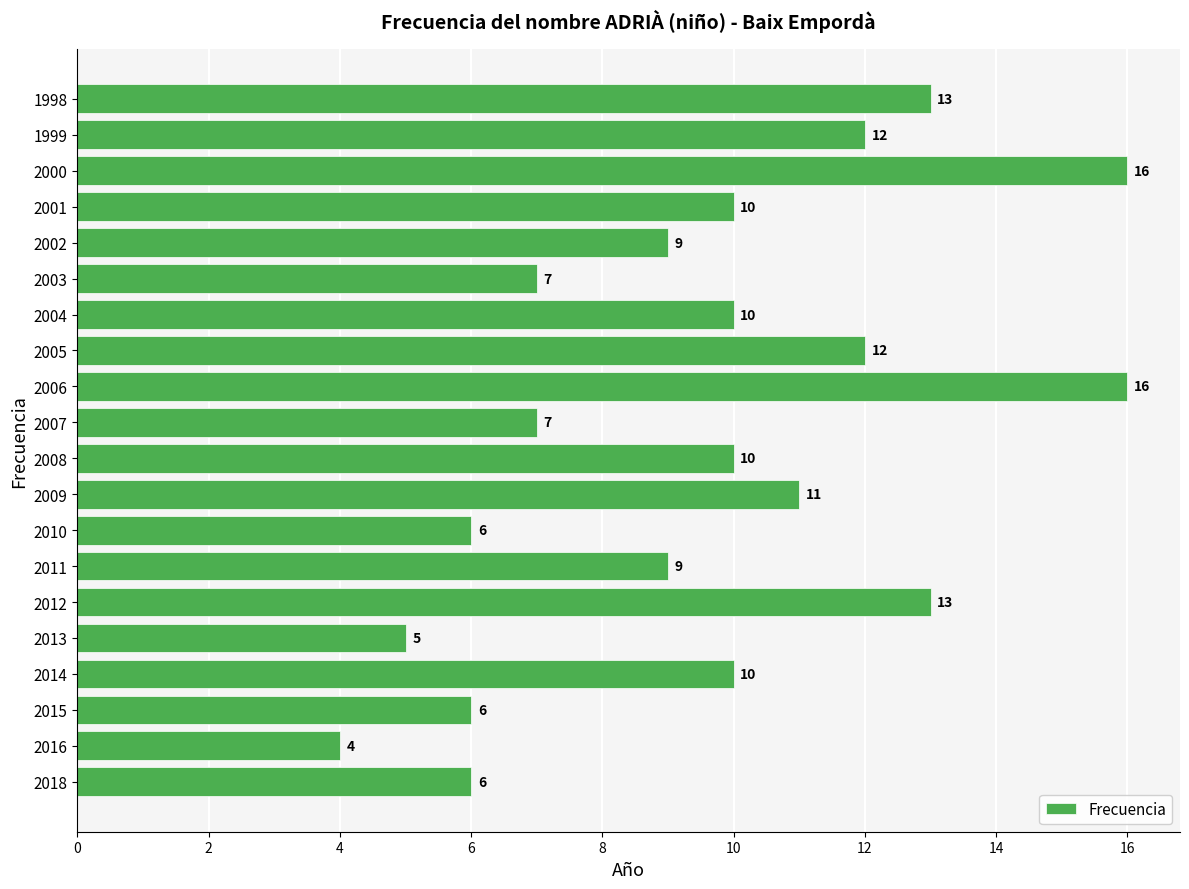

What is the greatest value displayed?

16